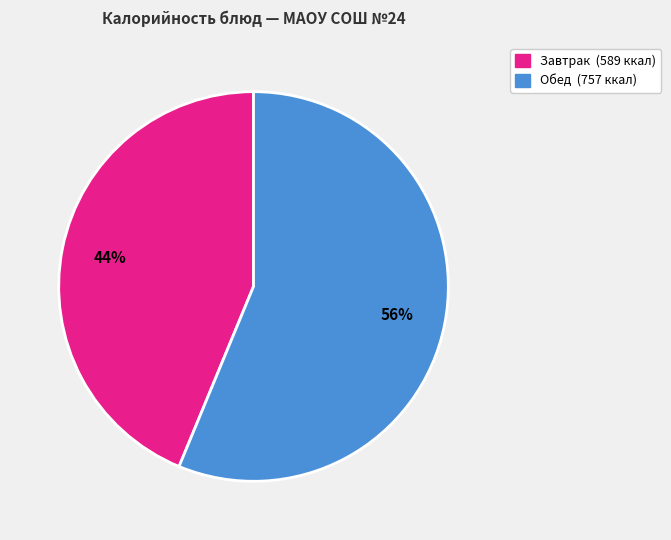

Is there any slice that represents more than half of the pie?

Yes